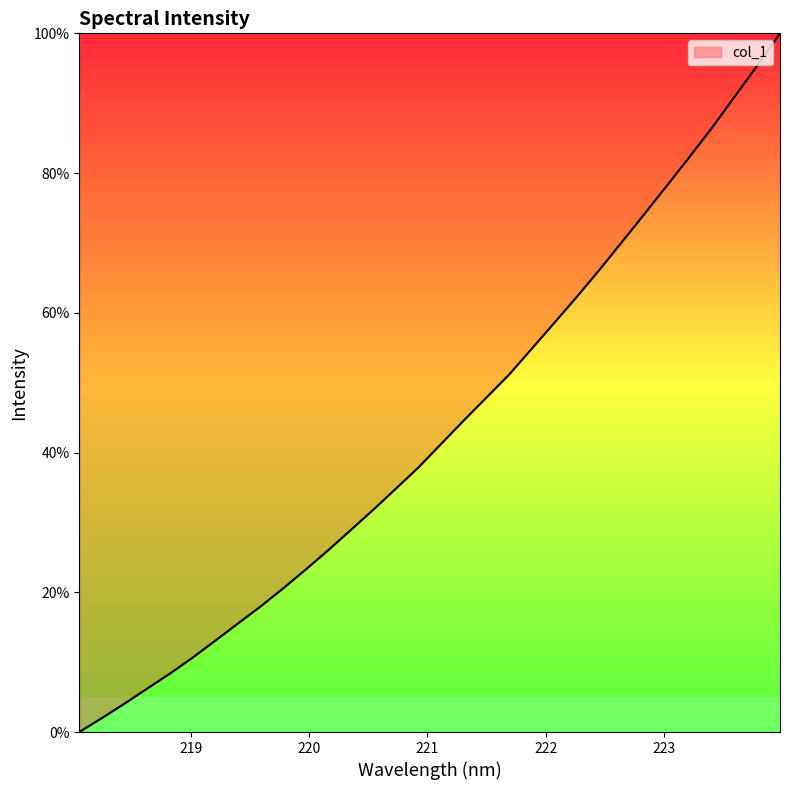

Does the chart display data point markers on the line(s)?

No